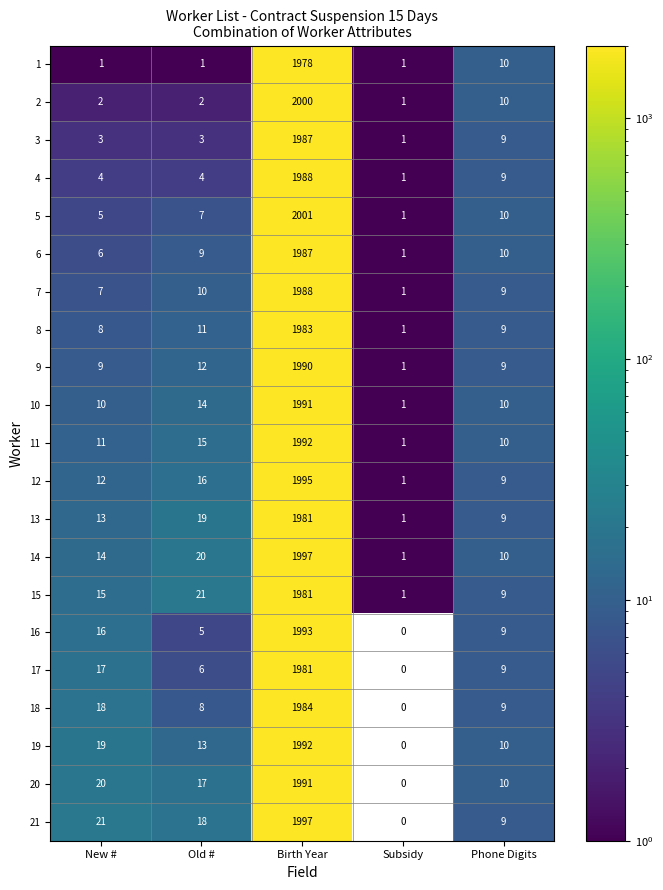

How many positive values does the 20 series have?

4